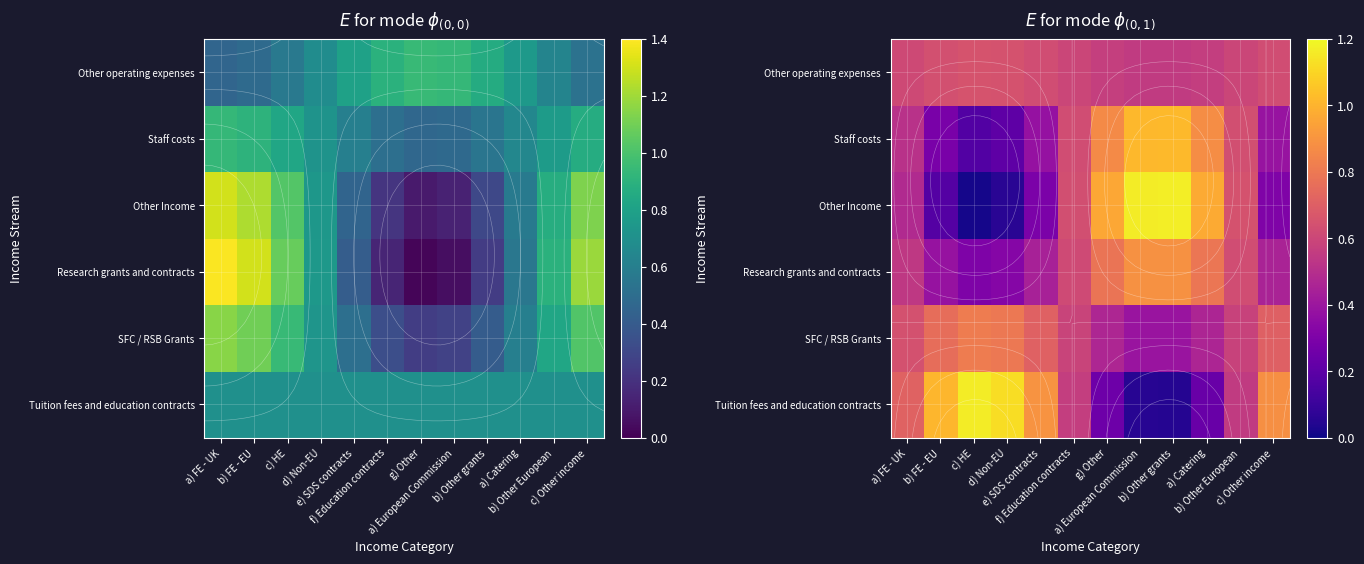

What is the difference between the highest and lowest values at b) Other European?

0.1